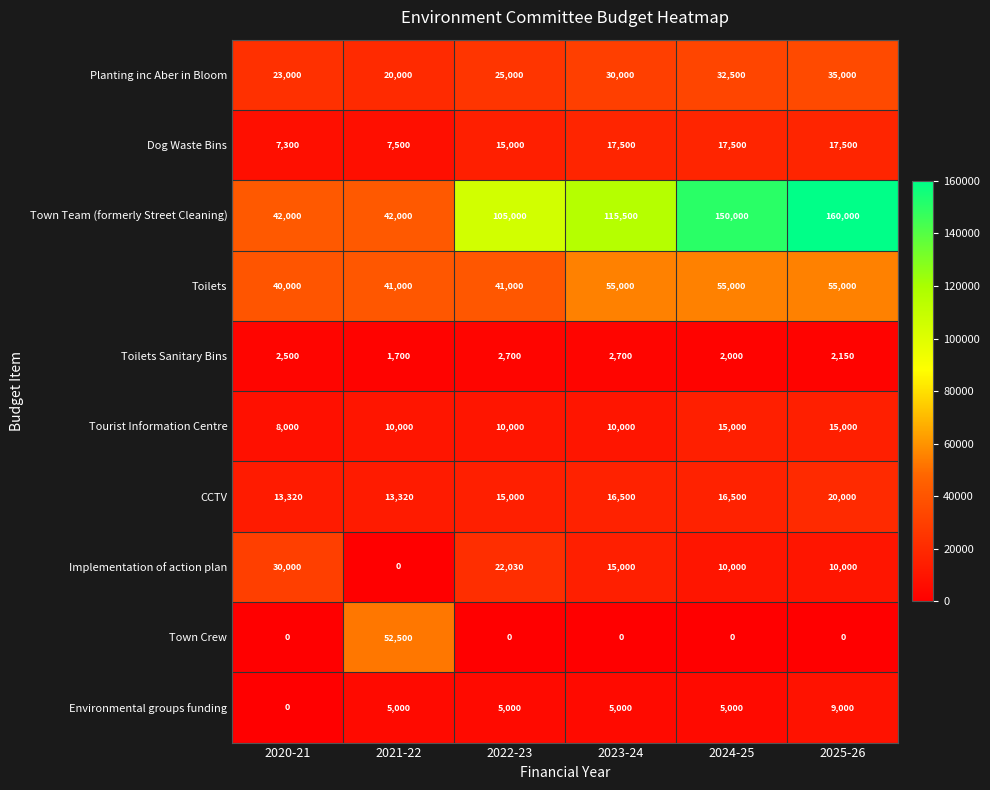

What is the spread (max minus min) of values at 2025-26?

160000